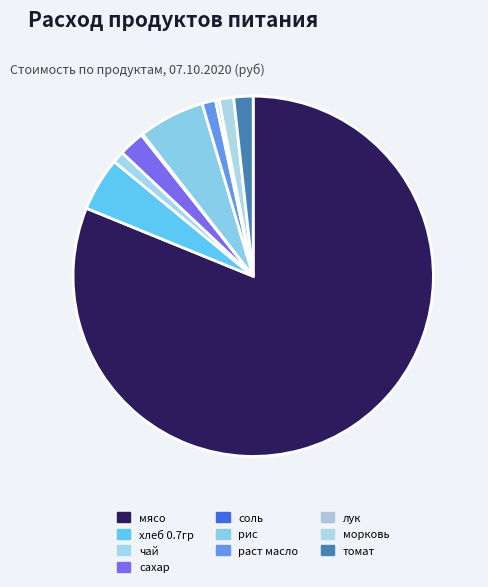

Count the number of slices in the pie.

10